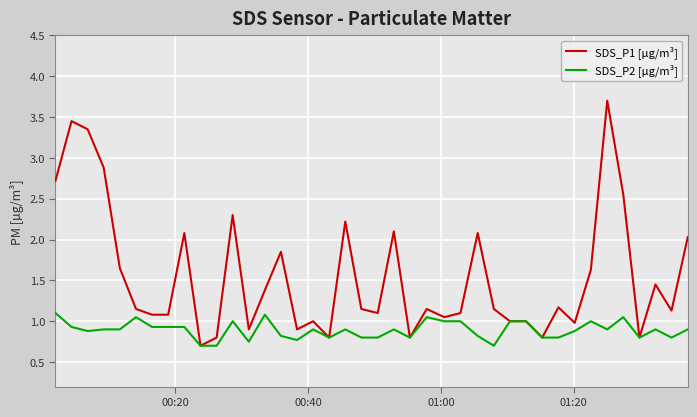

List the series in order of their peak value, highest first.

SDS_P1 [µg/m³], SDS_P2 [µg/m³]